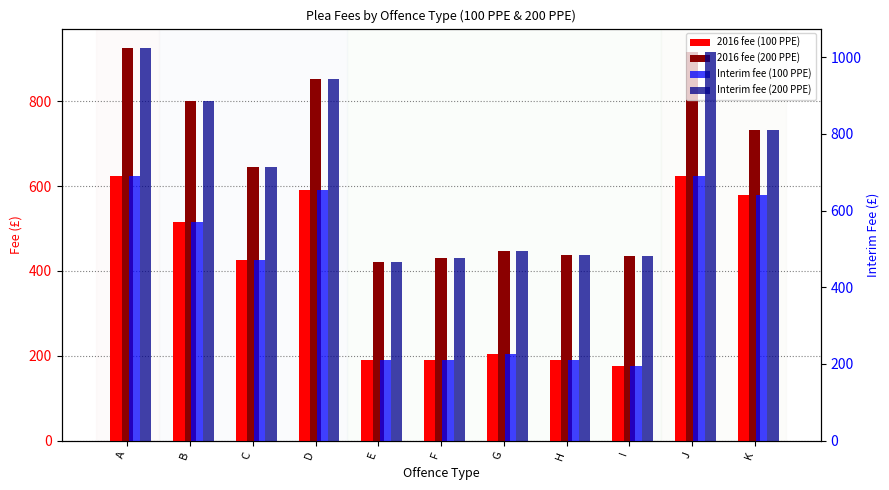

Is it true that Interim fee (100 PPE) equals 194.8 at I?

True